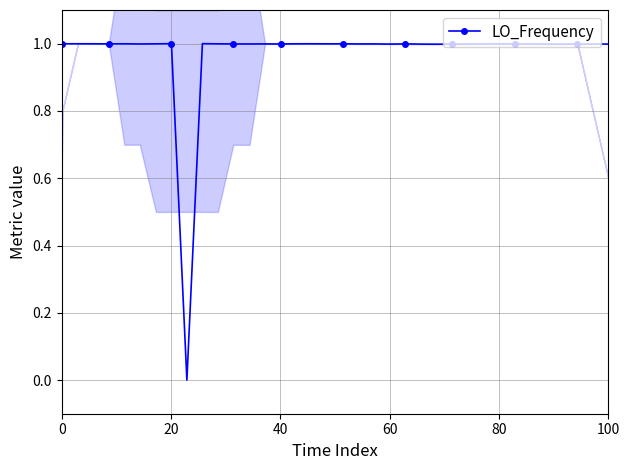

Reading right to left, transcribe all the data shown in this chart.

1.0	1.0	1.0	1.0	1.0	1.0	1.0	1.0	1.0	1.0	1.0	1.0	1.0	1.0	1.0	1.0	1.0	1.0	1.0	1.0	1.0	1.0	1.0	1.0	1.0	1.0	1.0	1.0	1.0	1.0	0.0	1.0	1.0	1.0	1.0	1.0	1.0	1.0	1.0	1.0